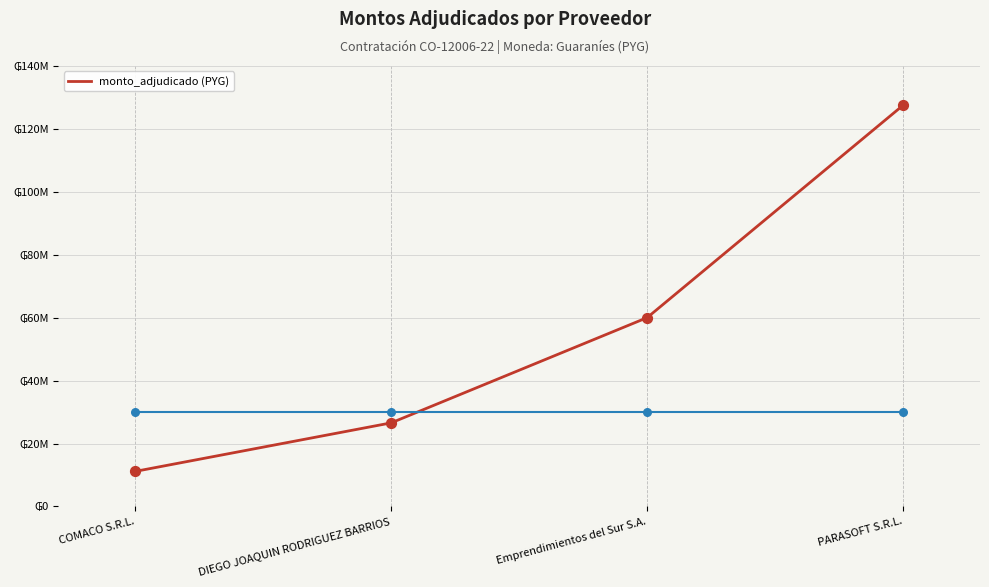

What is the change in value from DIEGO JOAQUIN RODRIGUEZ BARRIOS to Emprendimientos del Sur S.A.?

+33438000